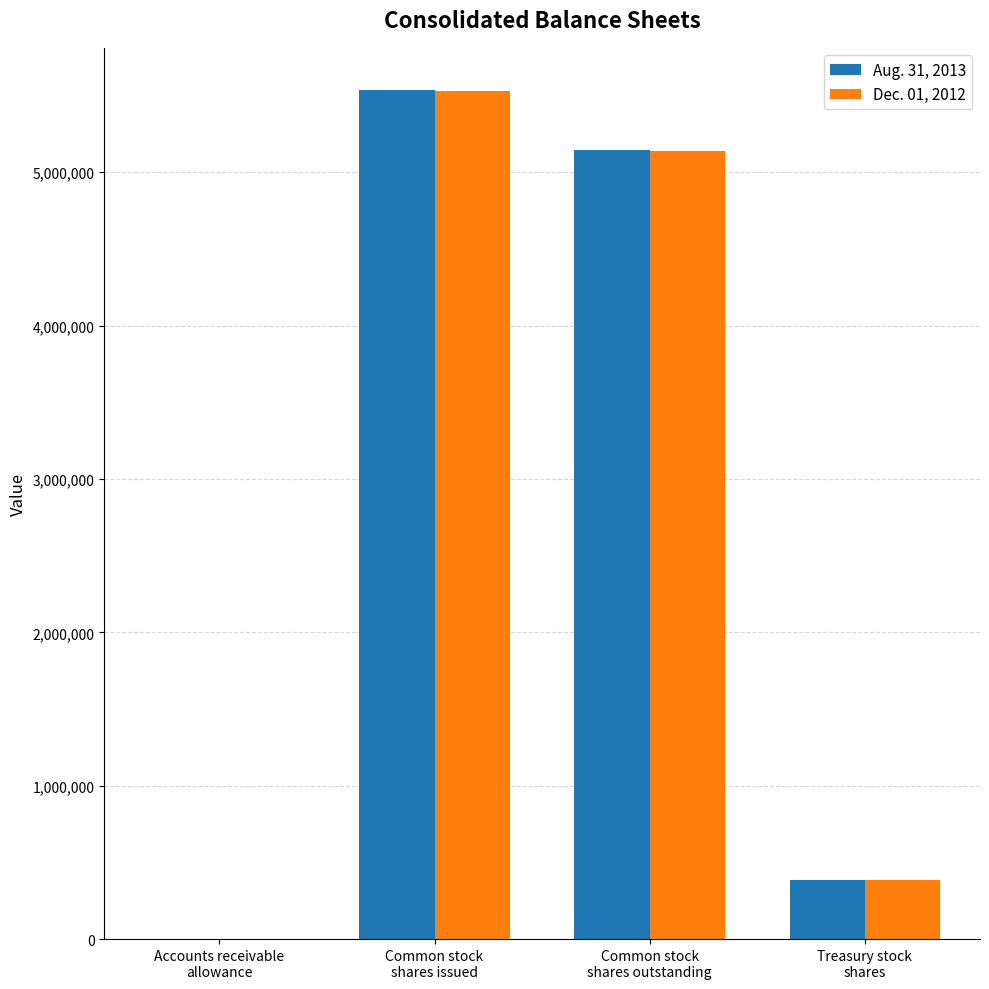

What is the total value across all series at Common stock
shares issued?

11062598